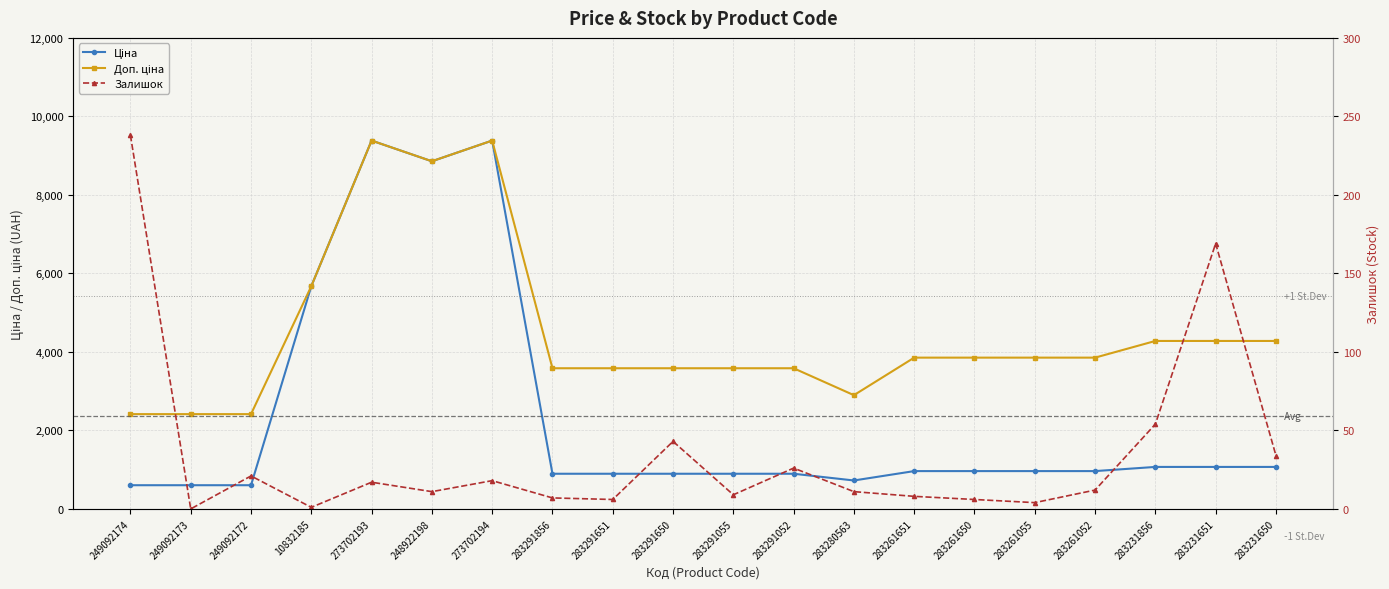

How many data points in Ціна are above 963?

11